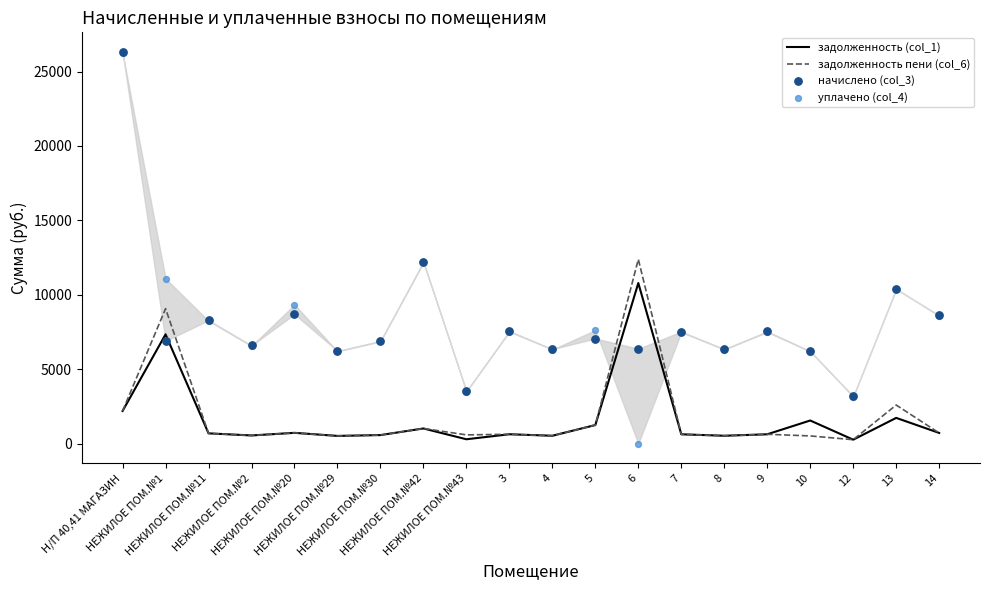

At which category is the sum across all series the highest?

Н/П 40,41 МАГАЗИН